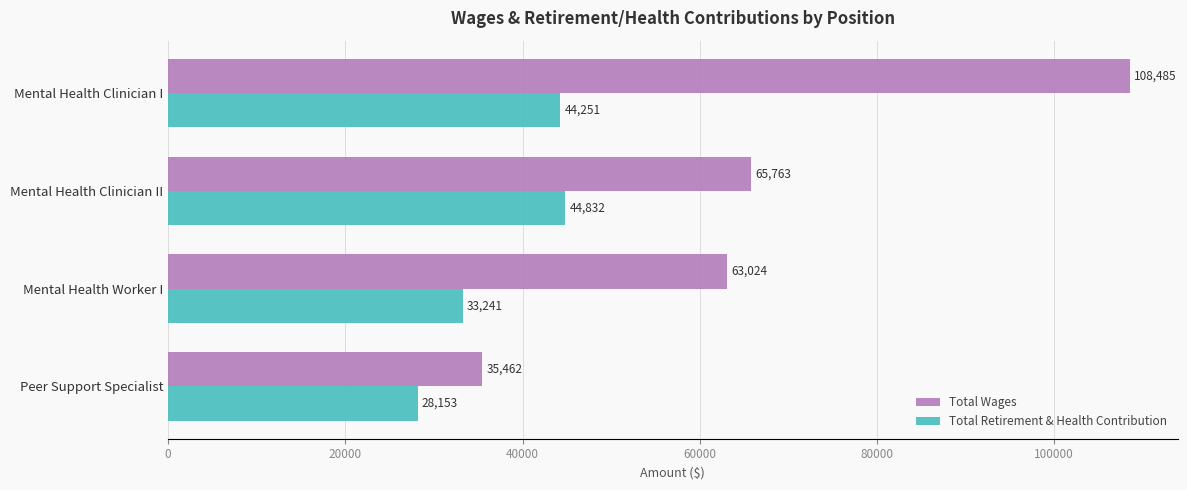

At how many categories does at least one series exceed 41317?

3